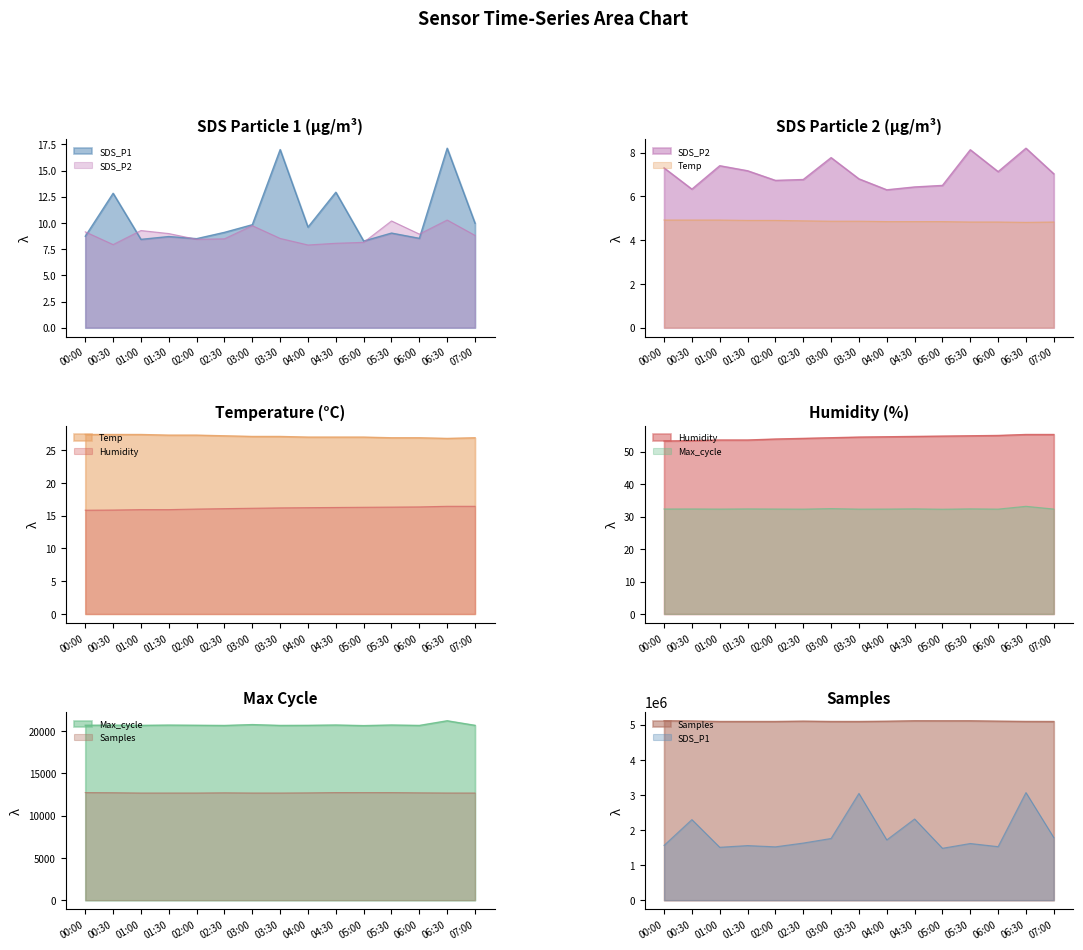

What value does the Max_cycle series have at 02:00?

32.3